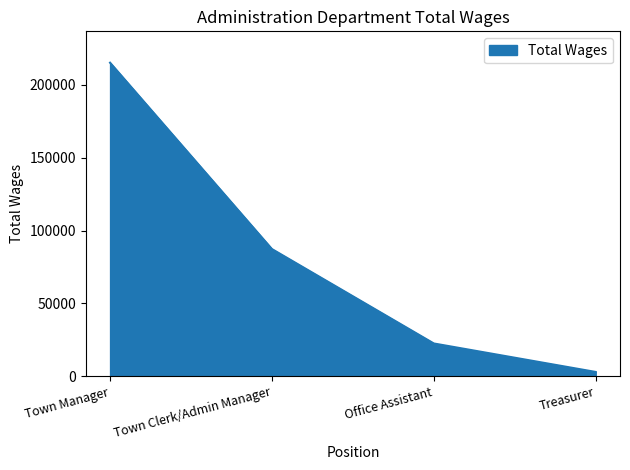

Reading right to left, transcribe all the data shown in this chart.

Treasurer=3000	Office Assistant=22535	Town Clerk/Admin Manager=87279	Town Manager=215082